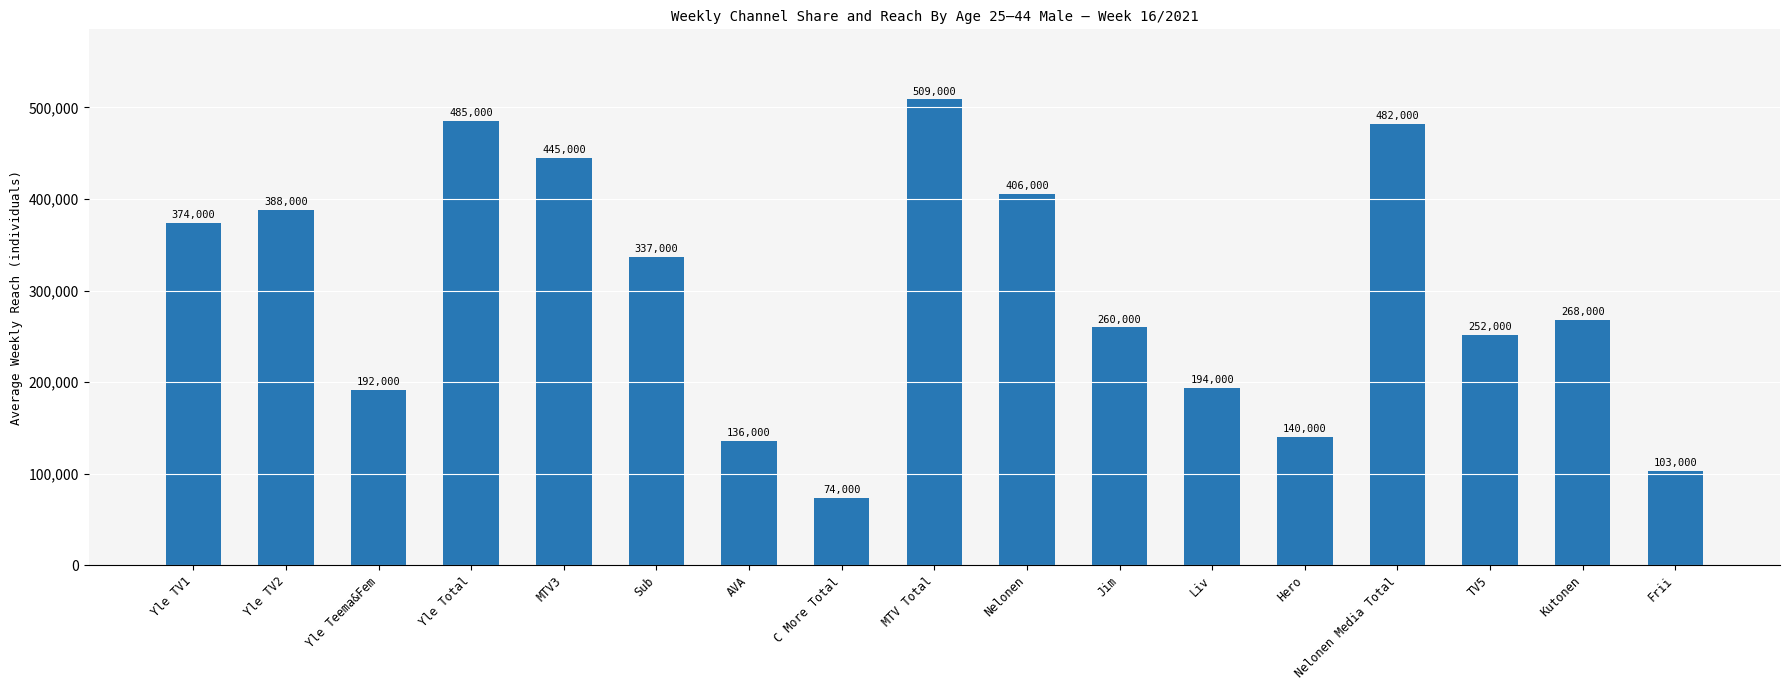

What is the minimum value shown in the chart?

74000